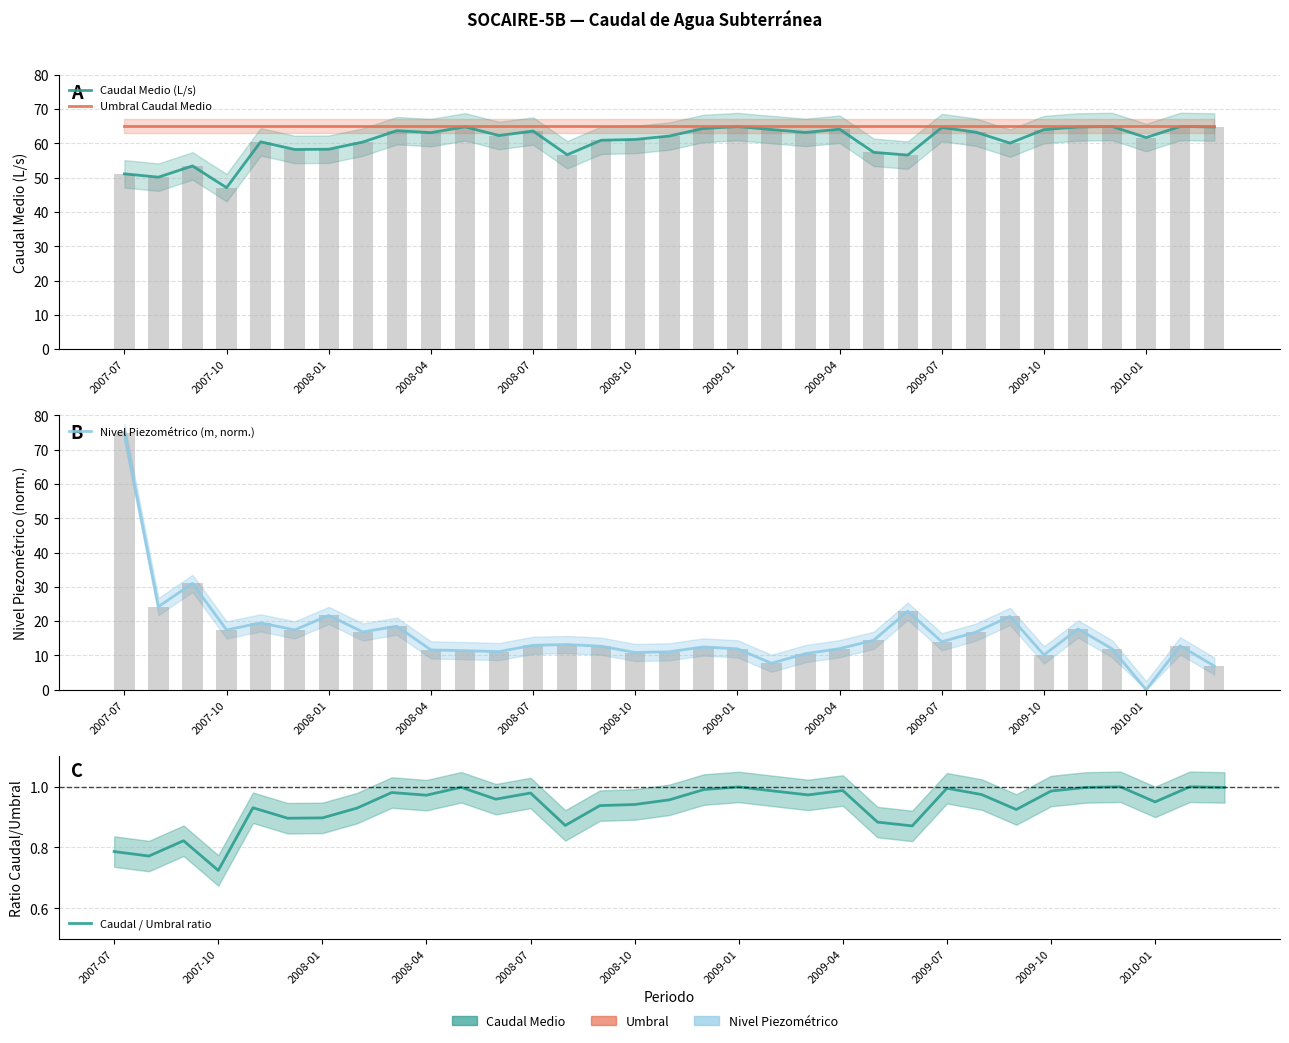

What is the difference between the maximum and second lowest values in the Caudal Medio (L/s) series?

14.8